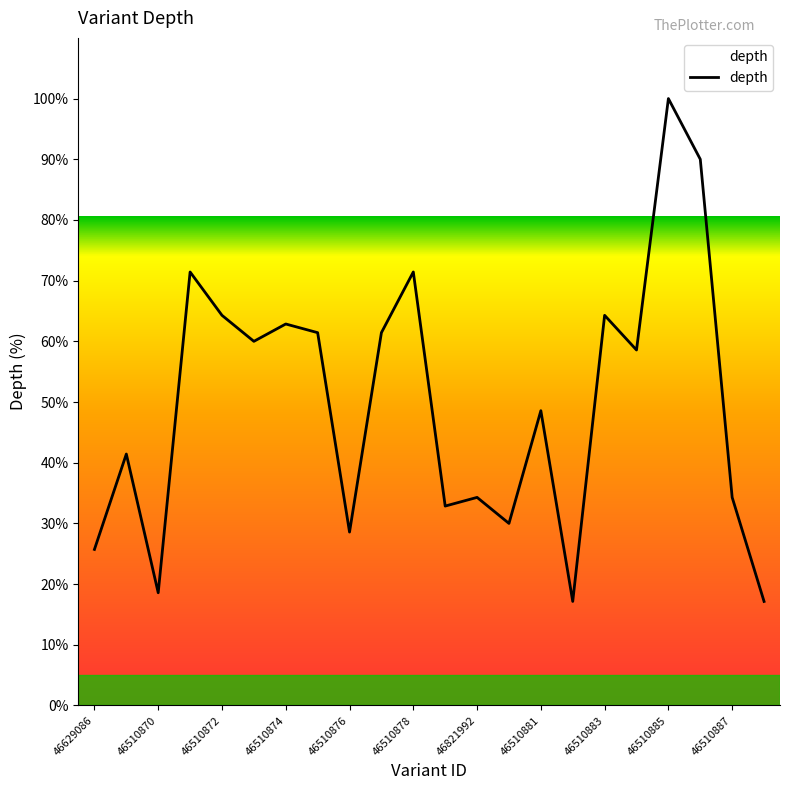

What is the difference between the second highest and second lowest values?

72.9